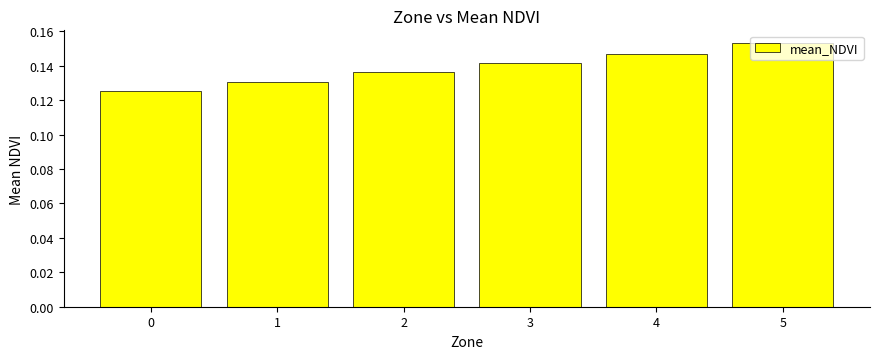

How many values are between 0 and 1?

6